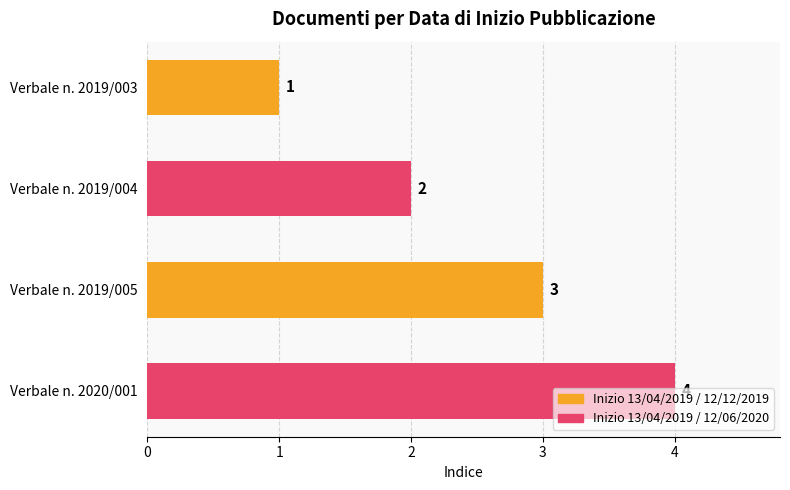

Are the bars grouped side by side (vs. stacked)?

No